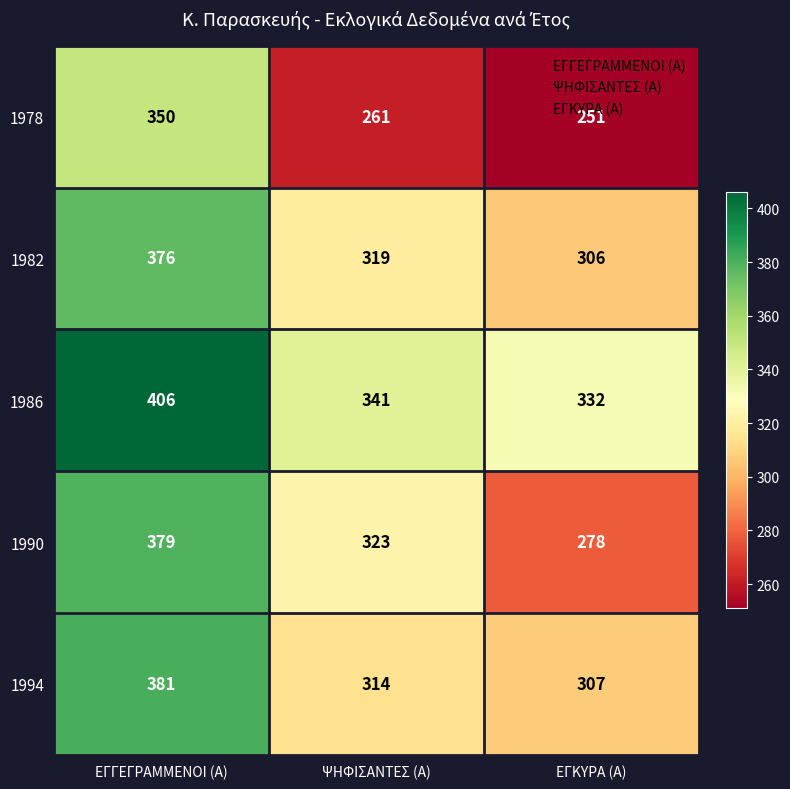

At which category does the chart reach its minimum across all series?

ΕΓΚΥΡΑ (Α)